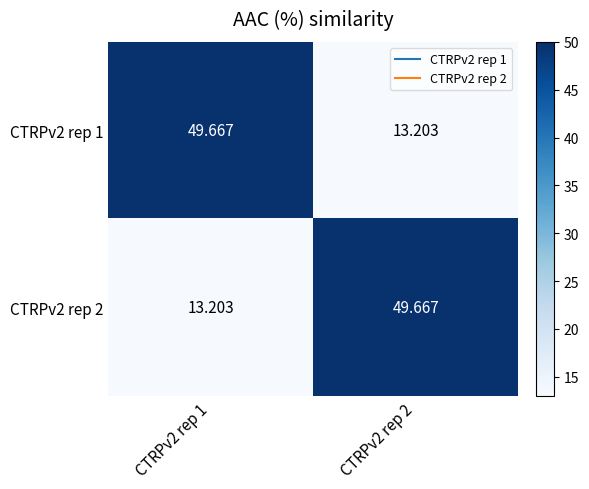

Is the value of CTRPv2 rep 2 at CTRPv2 rep 1 greater than the value of CTRPv2 rep 1 at CTRPv2 rep 1?

No